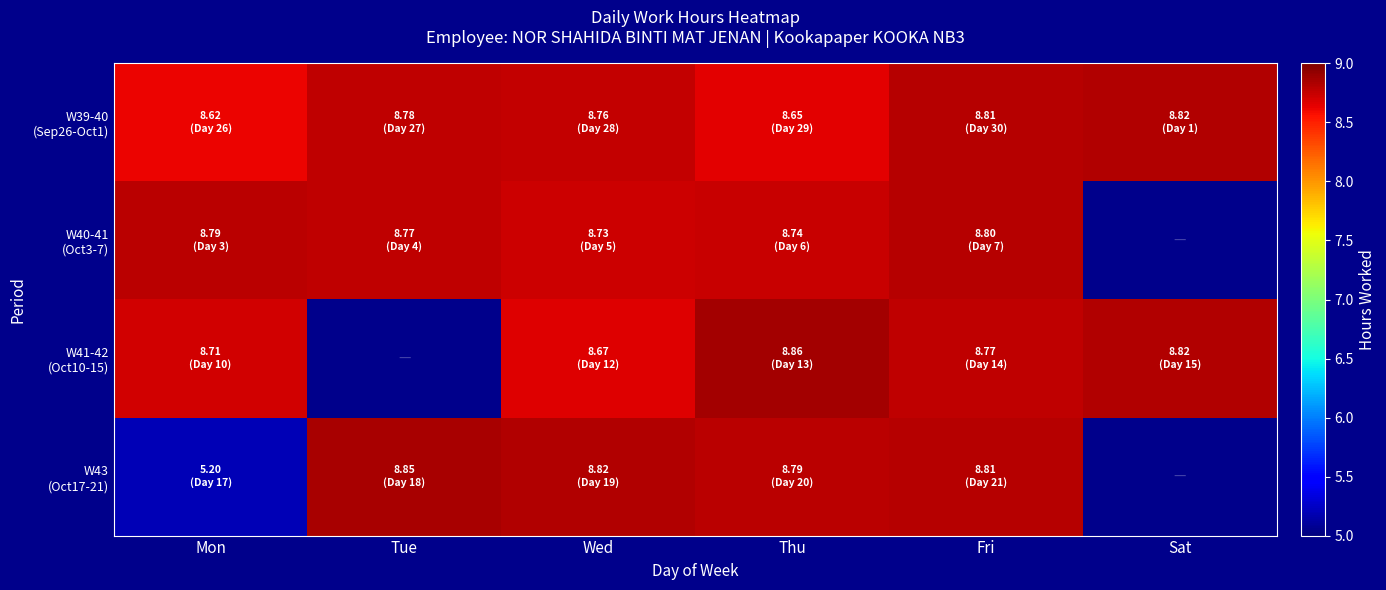

Which category has the lowest value in the W43 (Oct17-21) series?

Mon